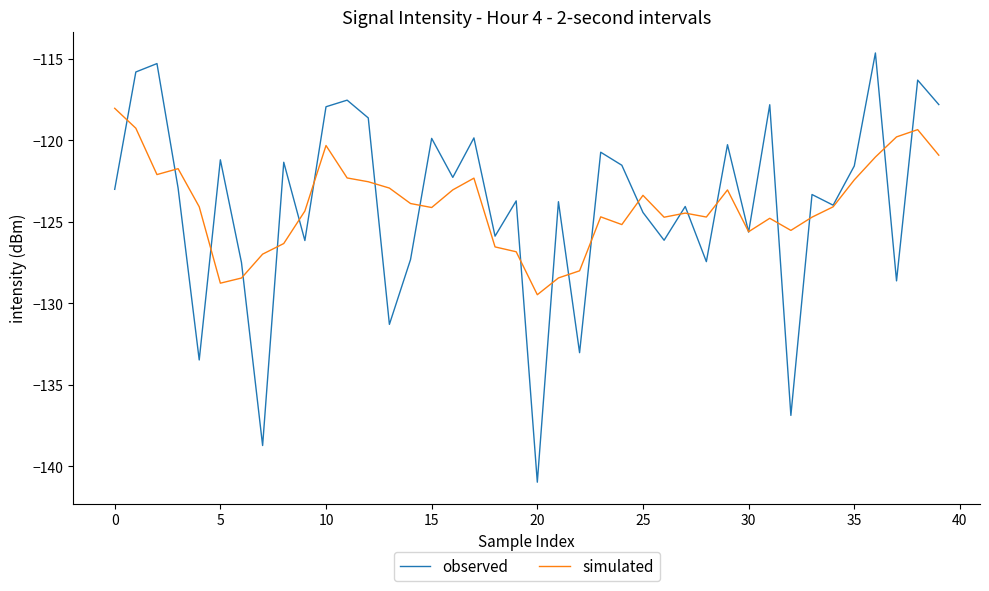

What is the difference between the maximum and minimum values in the simulated series?

11.4